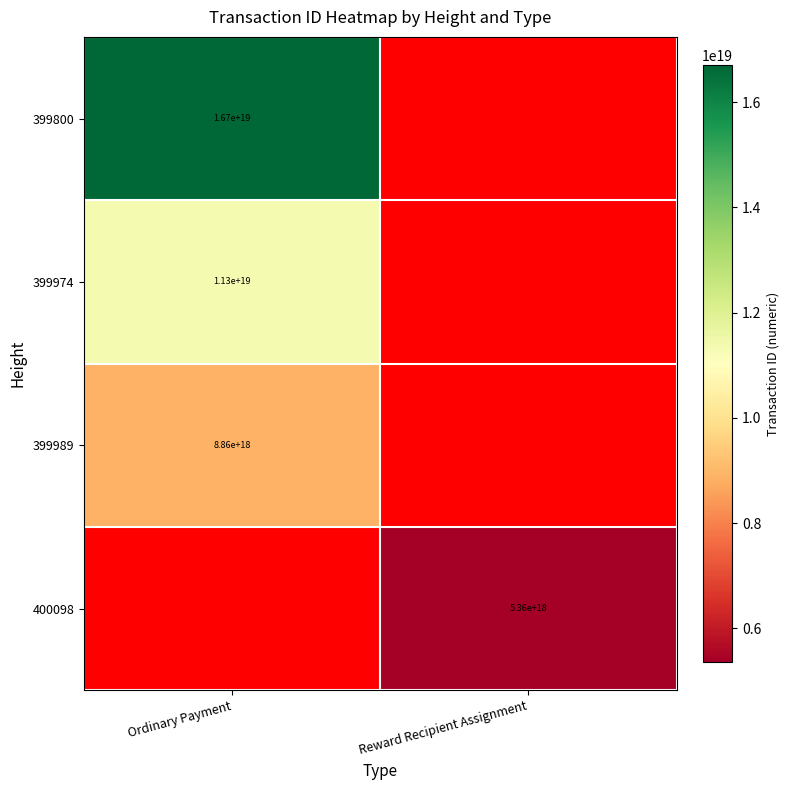

The value of 399800 at Ordinary Payment is 4156216729657866752. True or false?

False